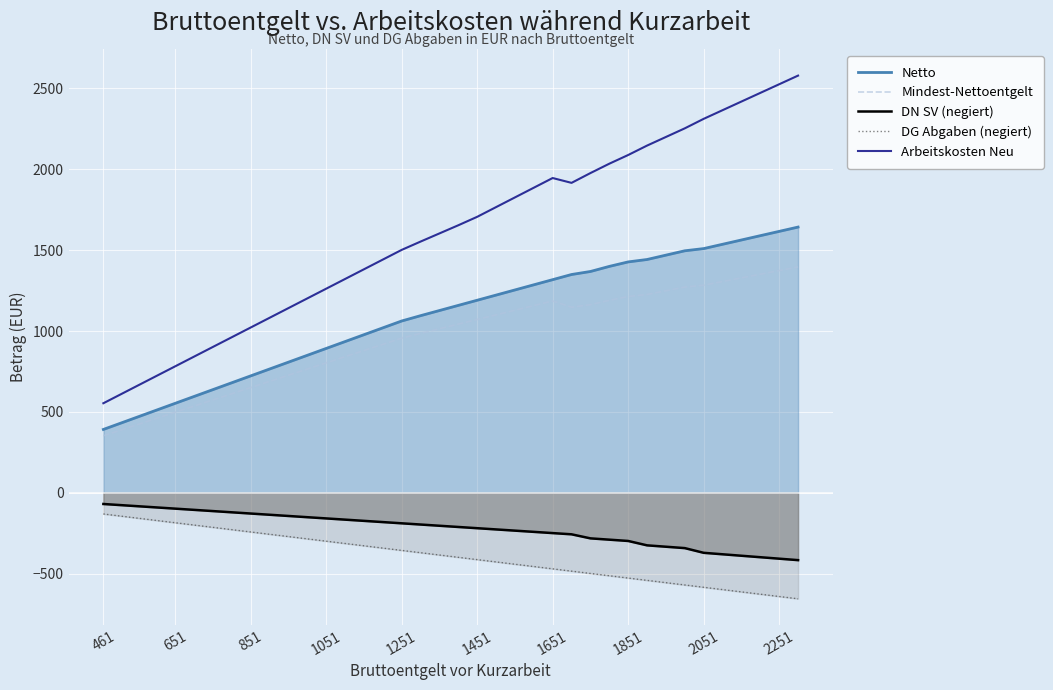

Rank the series by their maximum value, from highest to lowest.

Arbeitskosten Neu, Netto, Mindest-Nettoentgelt, DN SV (negiert), DG Abgaben (negiert)